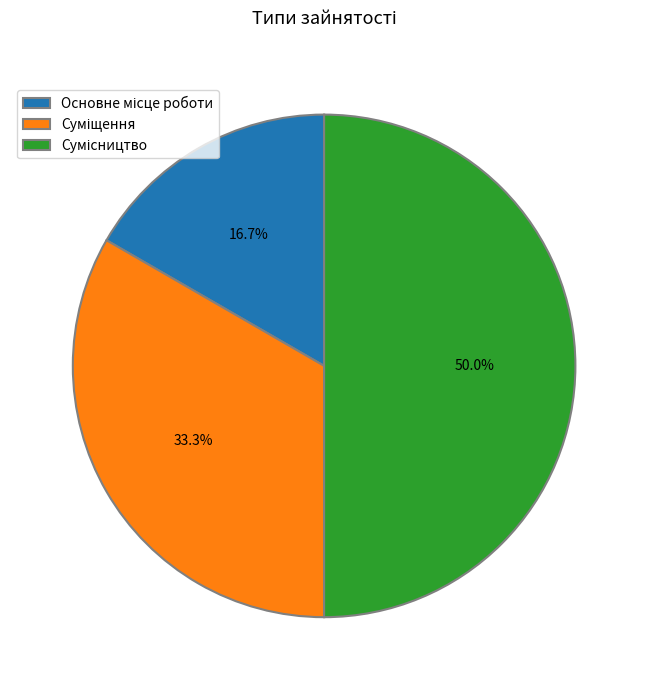

To the nearest percent, what is the difference between the Сумісництво and Основне місце роботи slice percentages?

33%